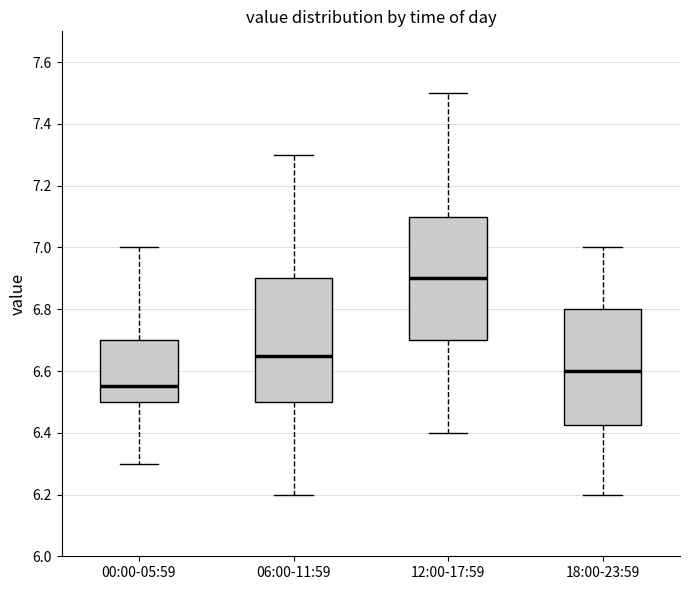

Which box's median line is the highest?

12:00-17:59